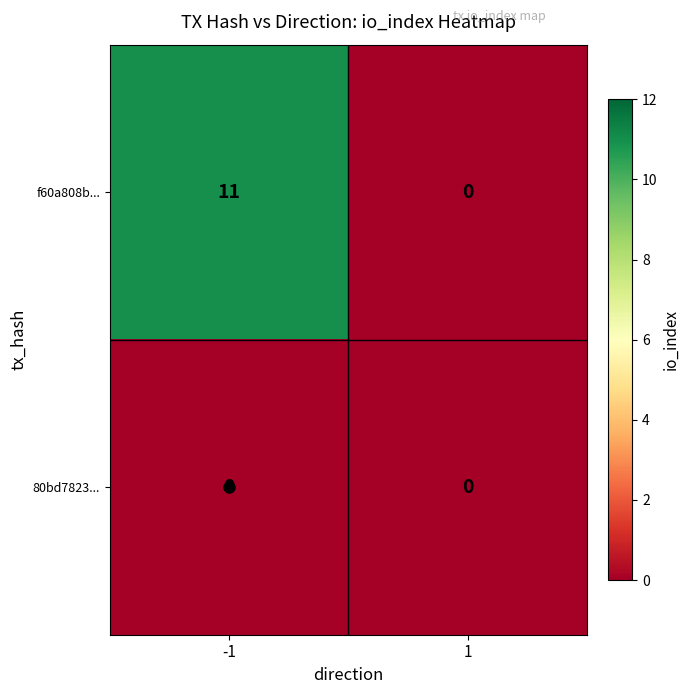

Rank the series at -1 from highest to lowest value.

f60a808b..., 80bd7823...